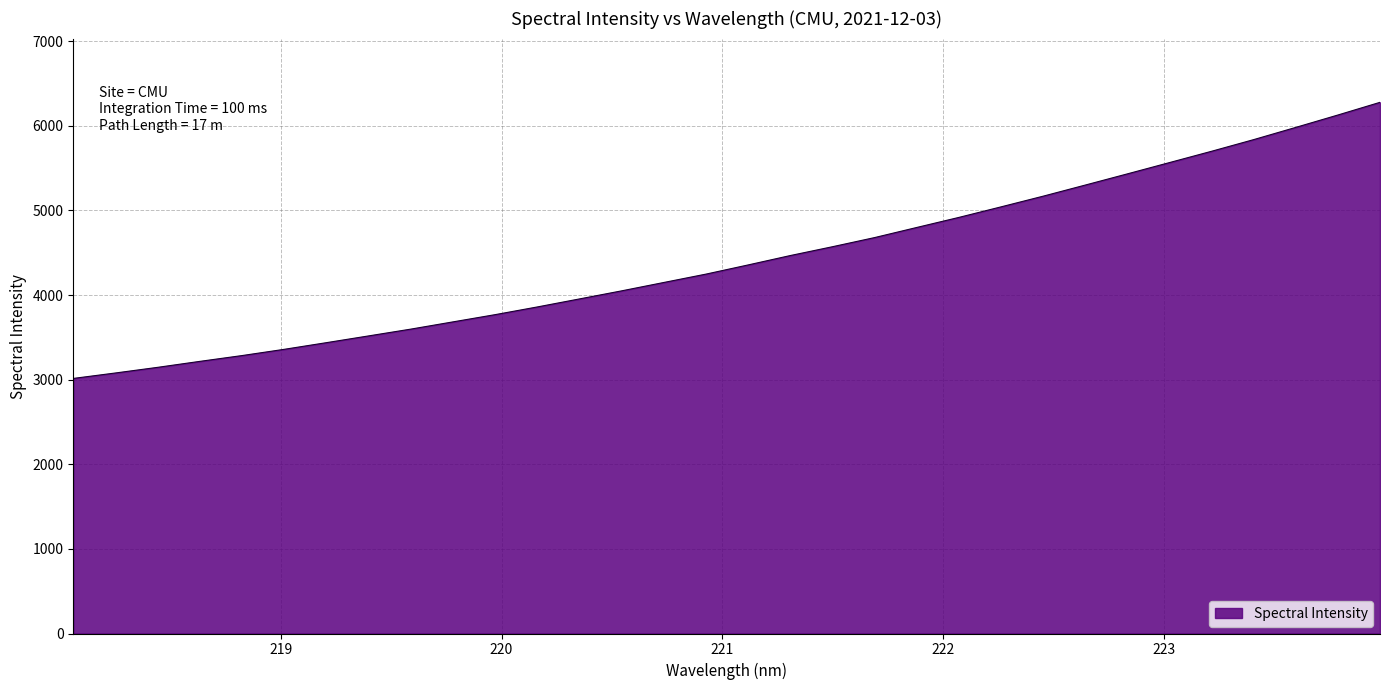

What is the smallest value displayed?

3014.8